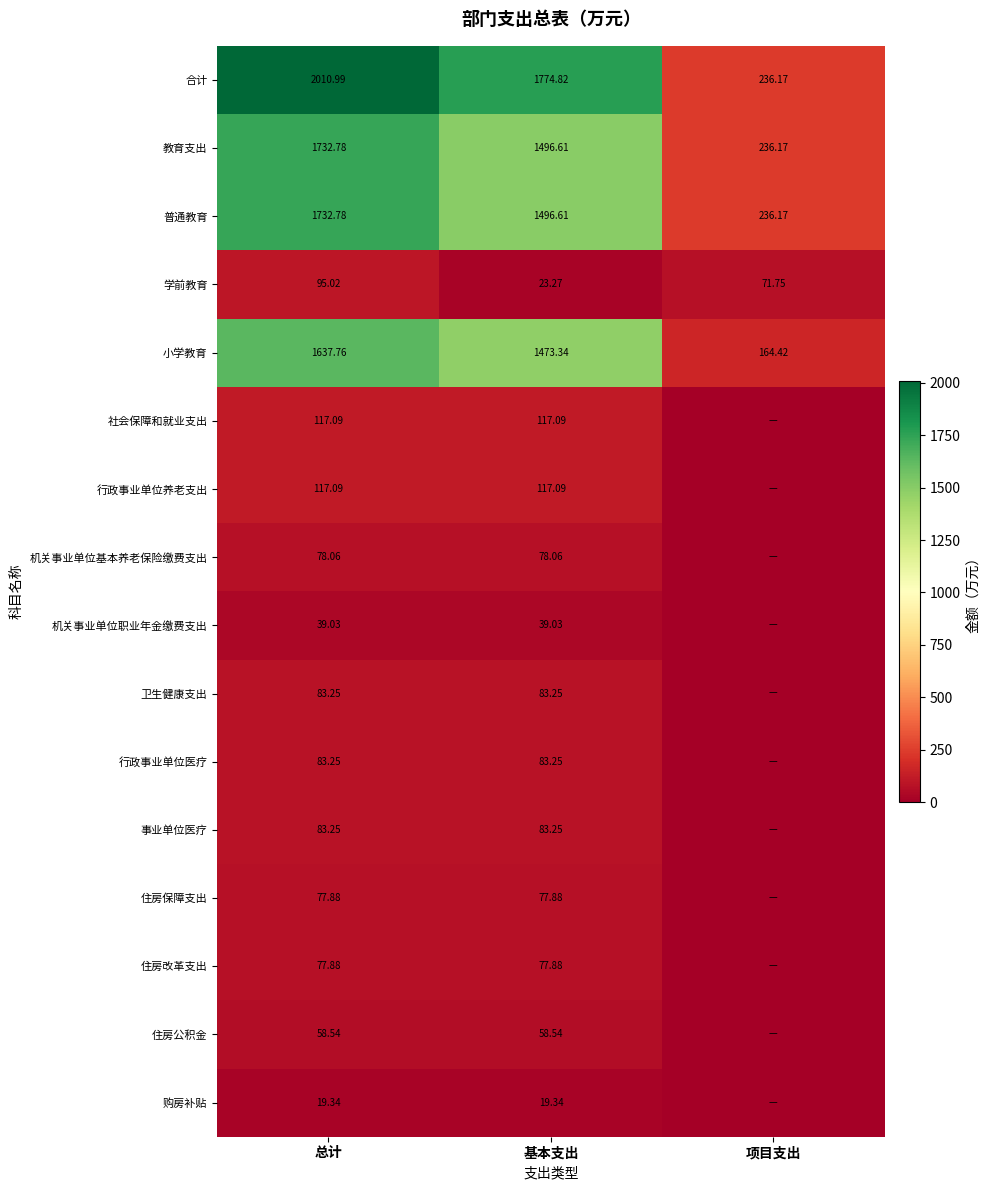

At which label is 普通教育 closest to 984?

基本支出